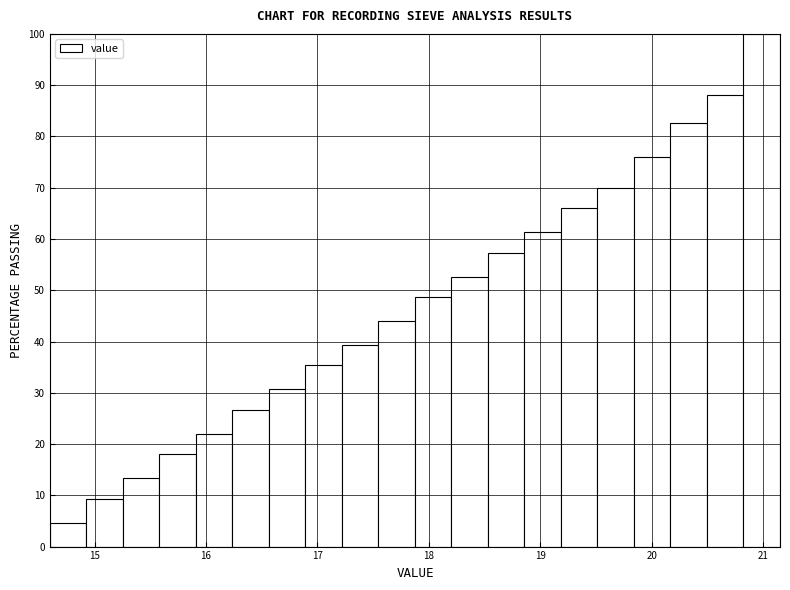

Around what value on the x-axis is the tallest bar? Give the approximate position of its centre, as read against the axis.

21.0